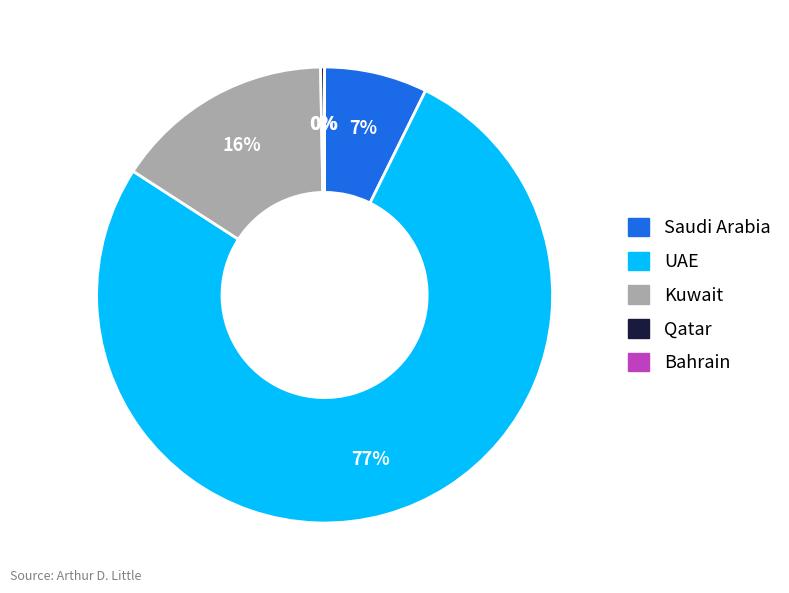

To the nearest percent, what is the average slice percentage?

20%